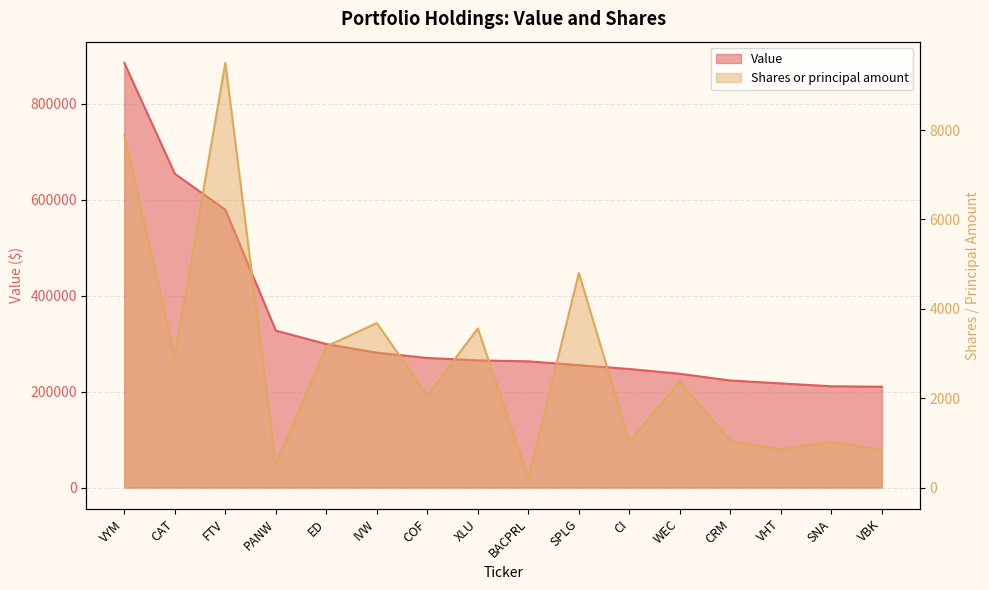

True or false: Value and Shares or principal amount cross at least once.

False